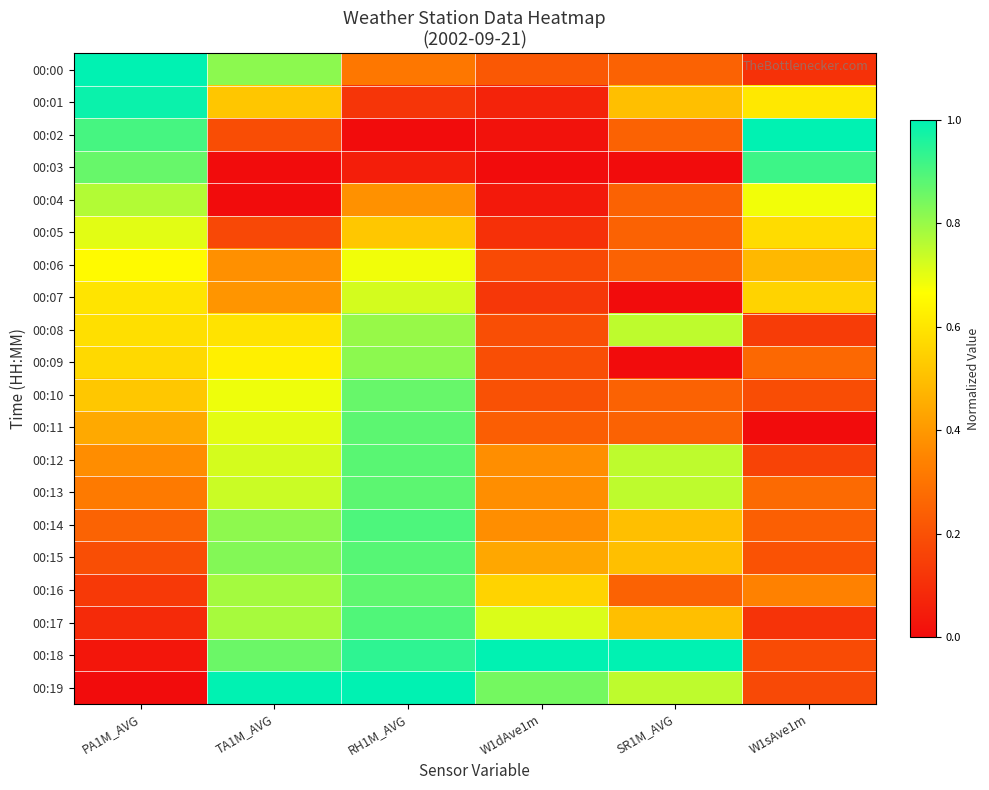

At TA1M_AVG, list the series in order from smallest to largest.

00:04, 00:03, 00:05, 00:02, 00:06, 00:07, 00:01, 00:08, 00:09, 00:10, 00:11, 00:12, 00:13, 00:17, 00:16, 00:14, 00:00, 00:15, 00:18, 00:19